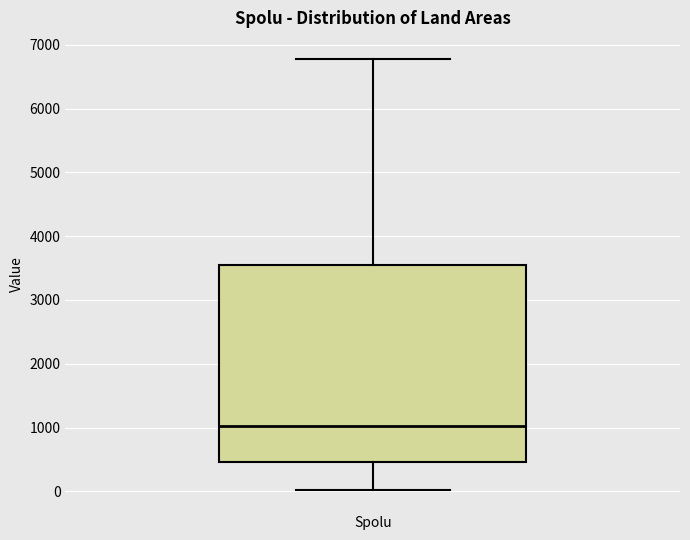

Where does the median line of the box for Spolu sit on the y-axis? The values are not printed on the chart, so give them approximately, as read against the axis.

1000